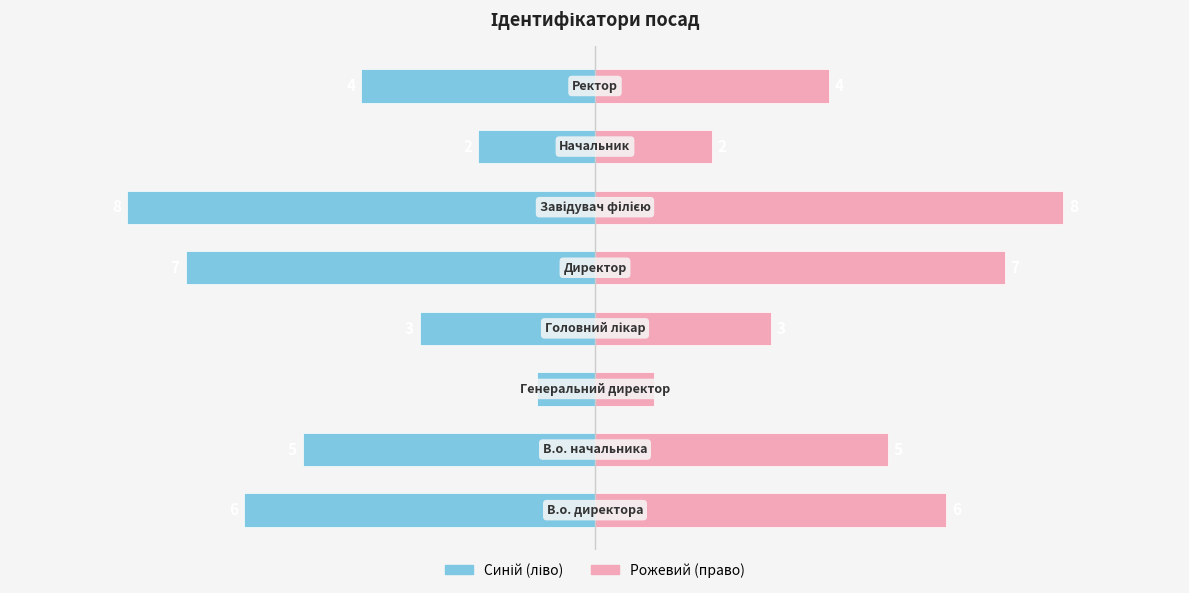

How many values in the Ідентифікатор (рожевий) series exceed 5?

3